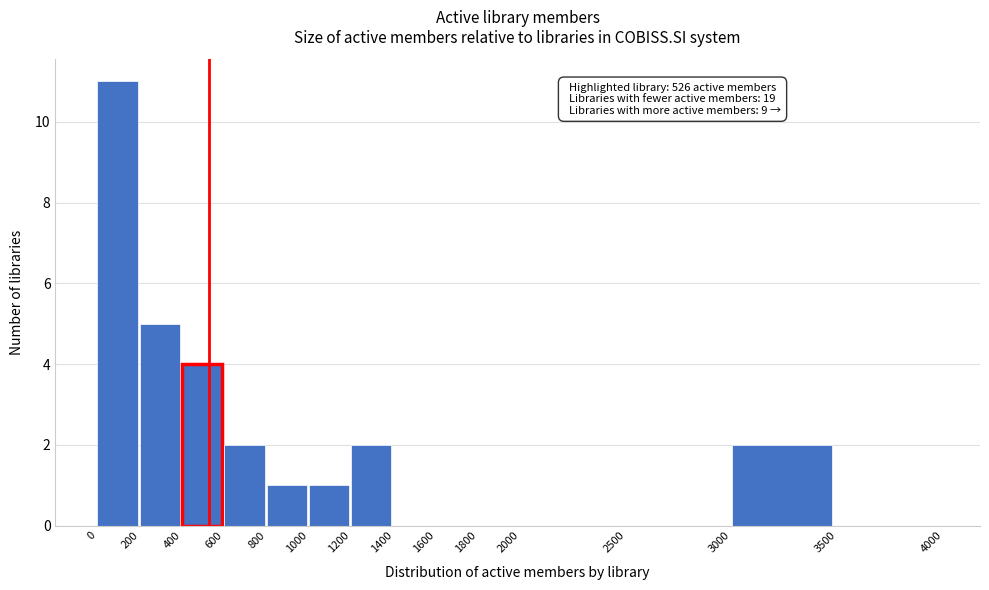

Which range on the x-axis has the tallest bar?

0 to 200